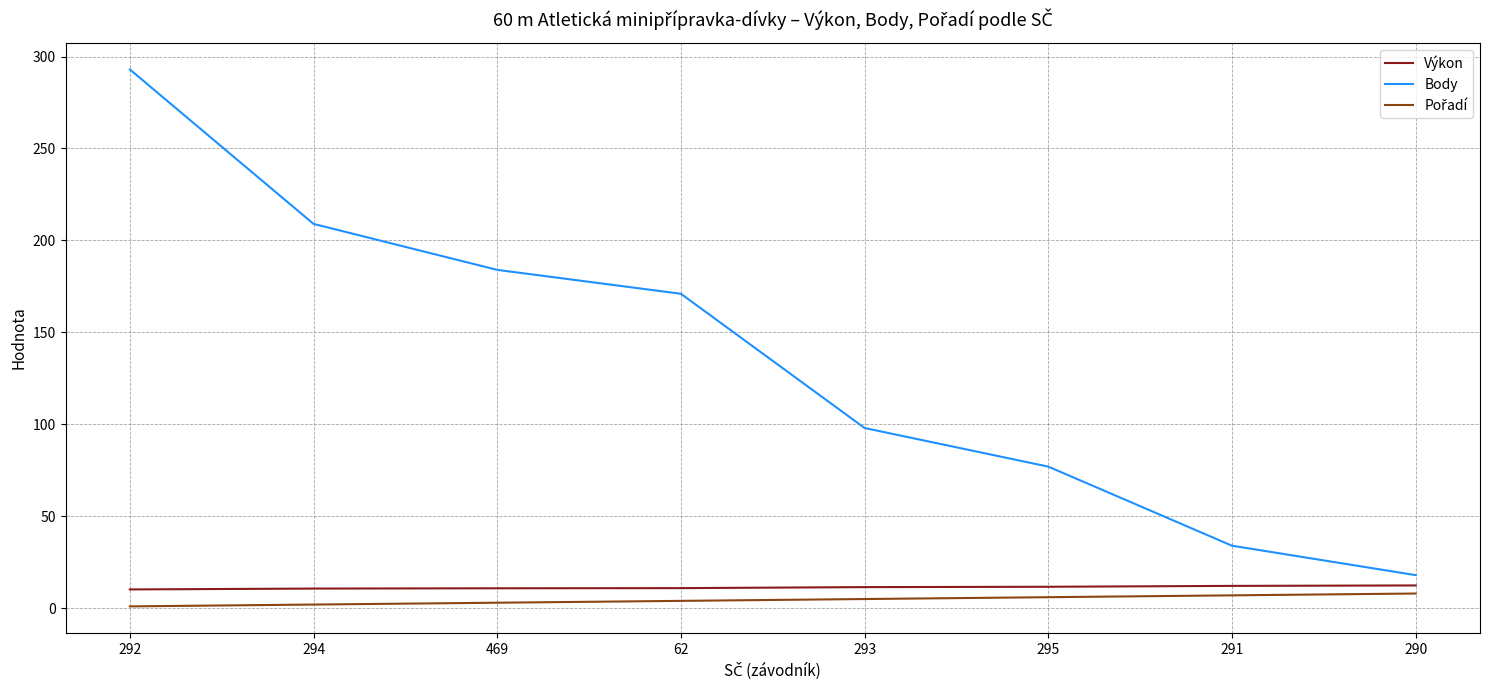

Rank the categories by Body value from lowest to highest.

290, 291, 295, 293, 62, 469, 294, 292